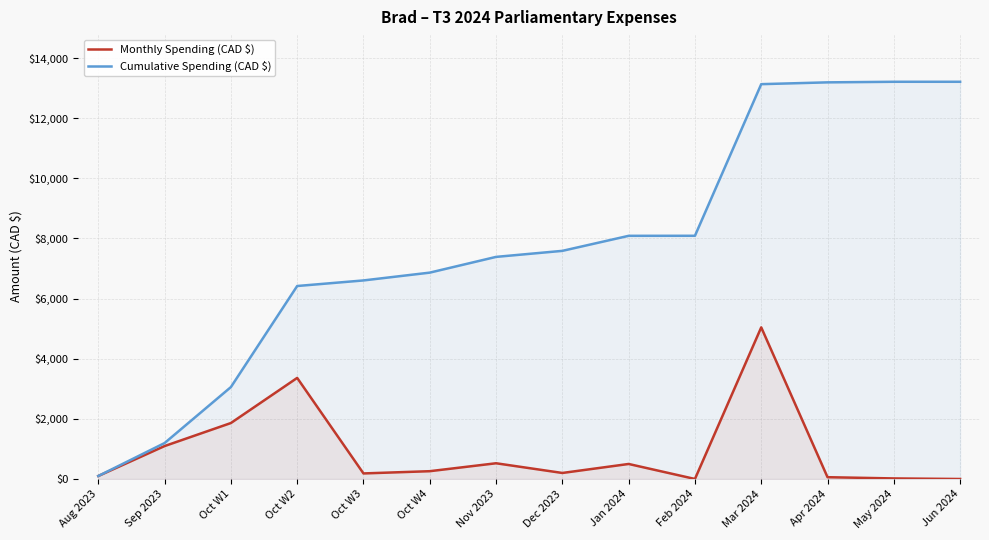

List the series in order of their overall mean, lowest first.

Monthly Spending (CAD $), Cumulative Spending (CAD $)